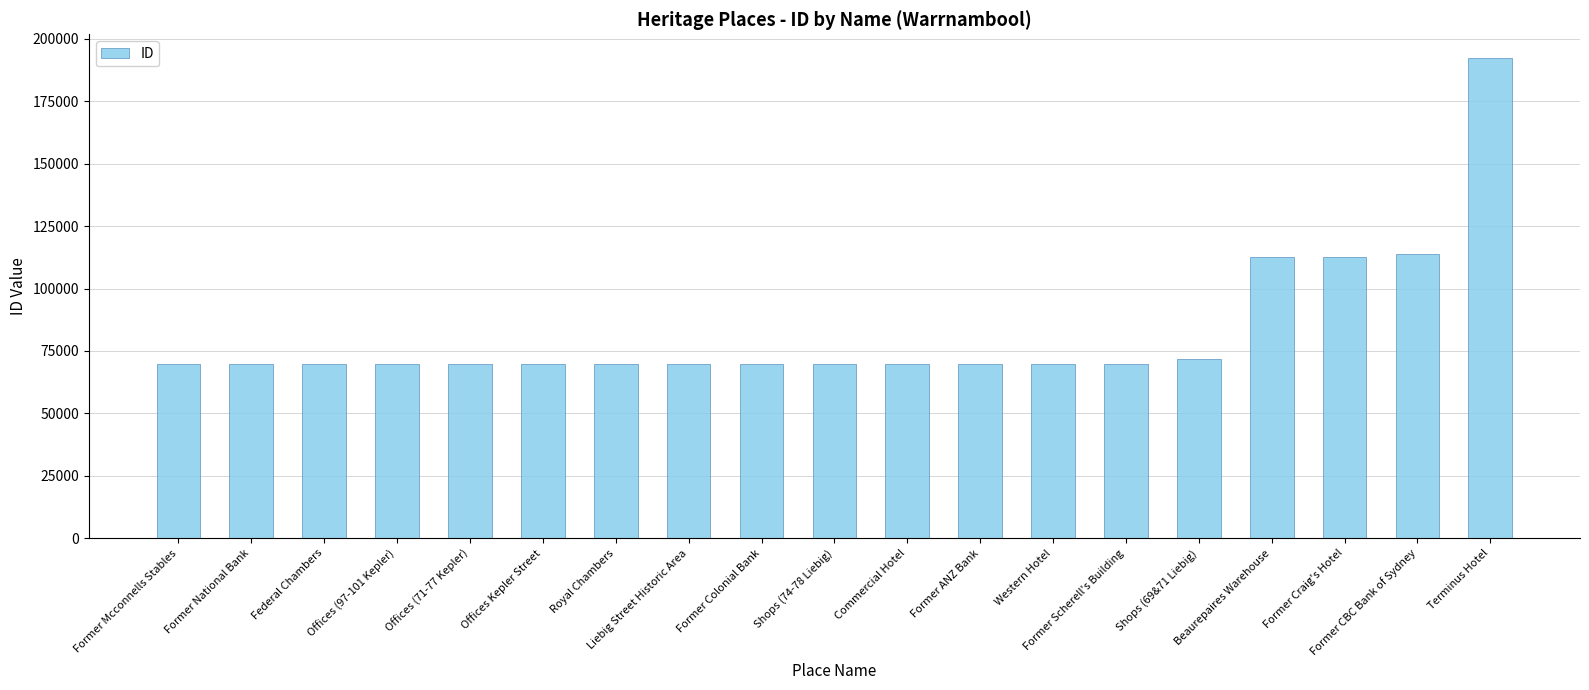

What is the minimum value shown in the chart?

69884